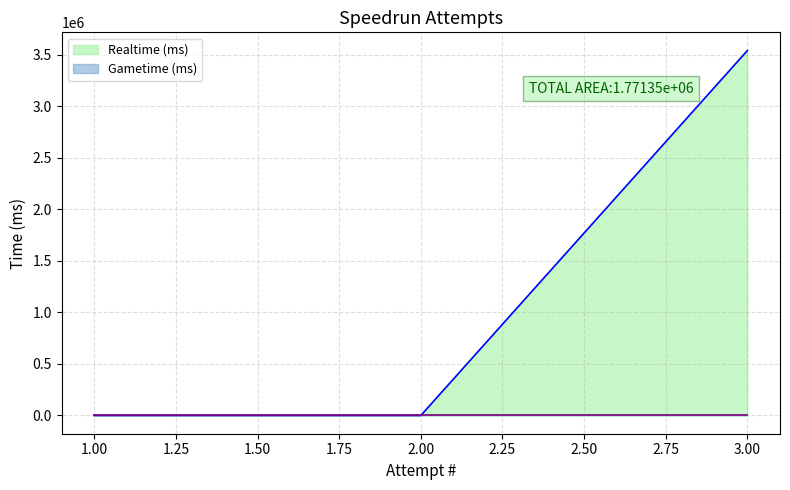

What is the difference between the maximum and minimum values?

3542695